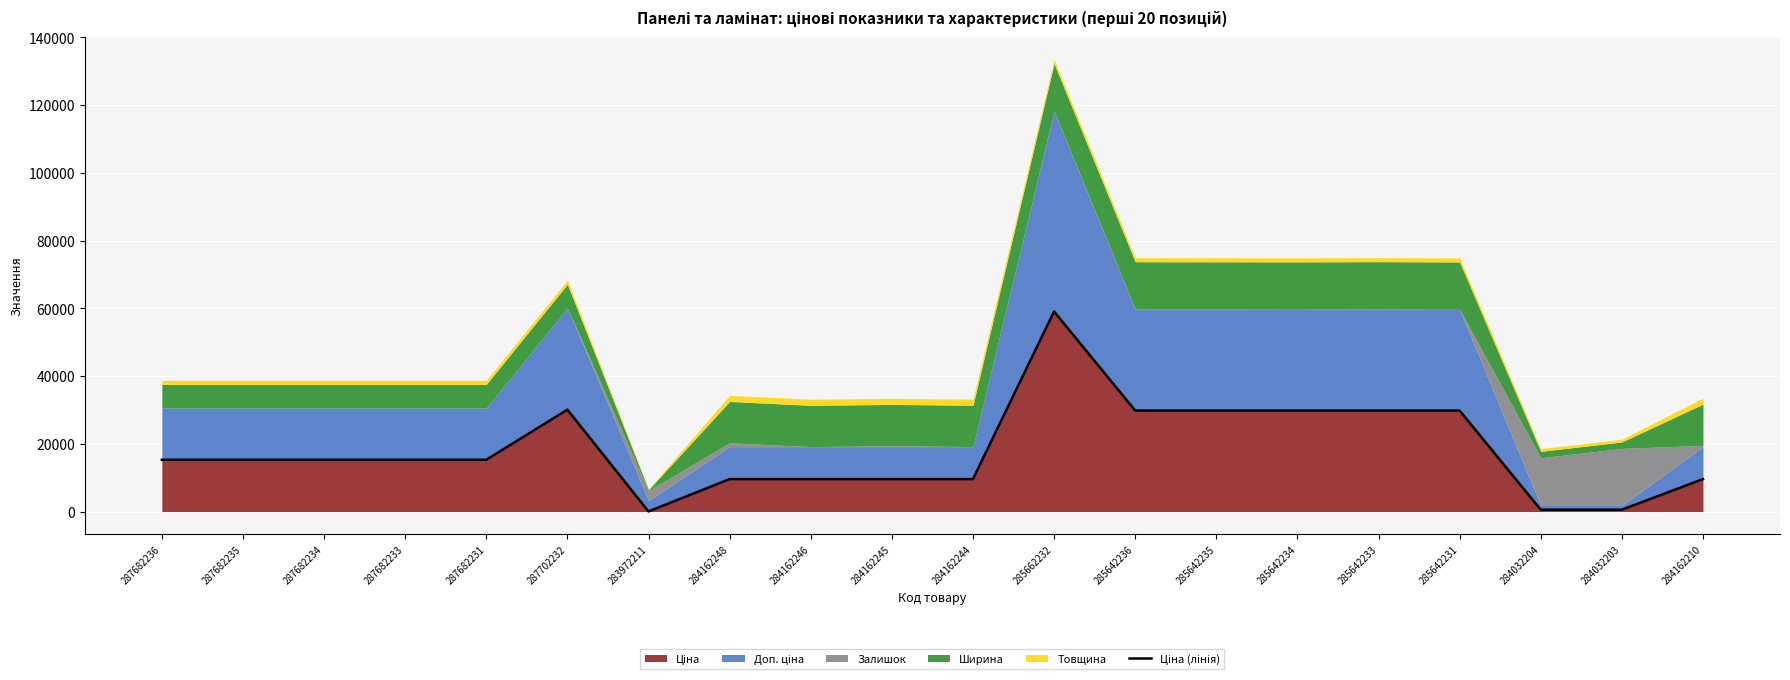

Rank the categories by value from lowest to highest.

283972211, 284032204, 284032203, 284162248, 284162246, 284162245, 284162244, 284162210, 287682236, 287682235, 287682234, 287682233, 287682231, 285642236, 285642235, 285642234, 285642233, 285642231, 287702232, 285662232